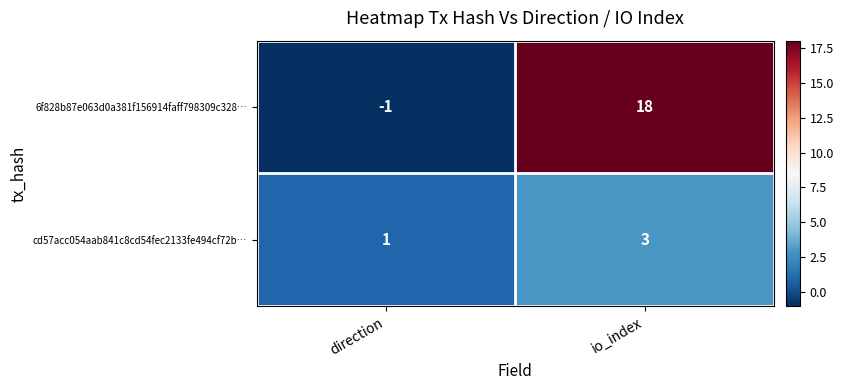

Which series has the largest range (max minus min)?

6f828b87e063d0a381f156914faff798309c328…